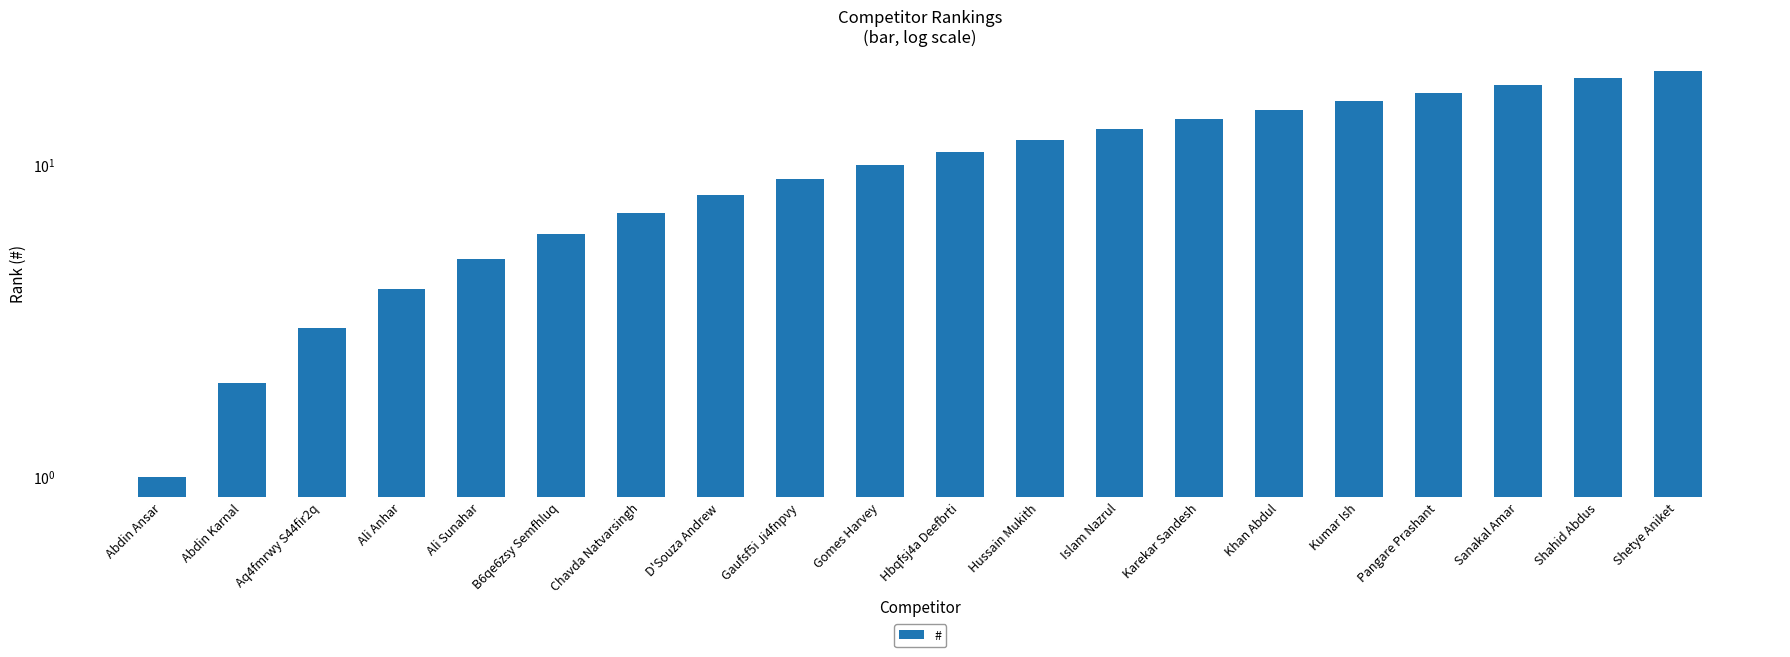

How many data points does each series have?

20